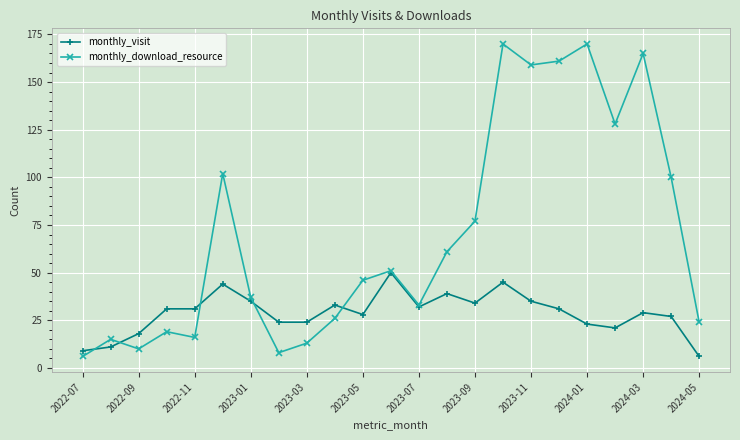

List the series in order of their peak value, highest first.

monthly_download_resource, monthly_visit